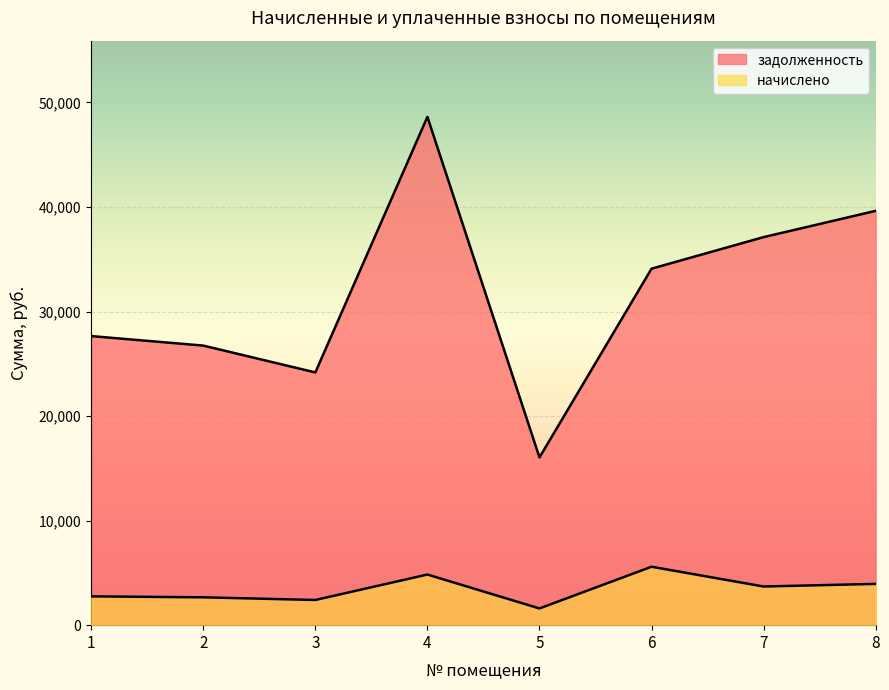

What are all the series names shown in the legend?

задолженность, начислено